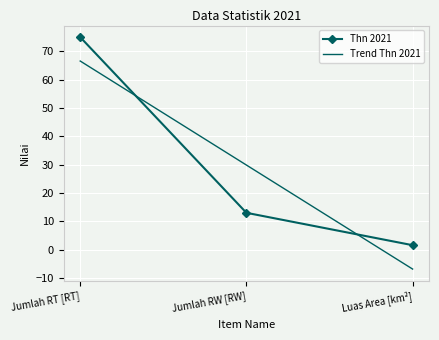

What position from the right is Jumlah RW [RW]?

2